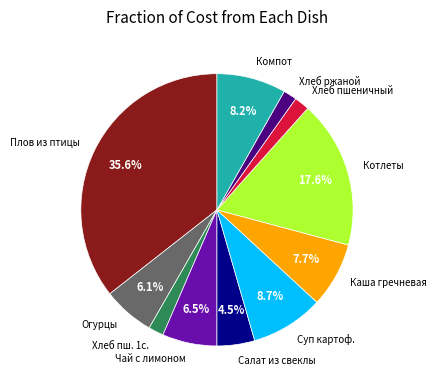

What is the largest slice in the pie chart?

Плов из птицы